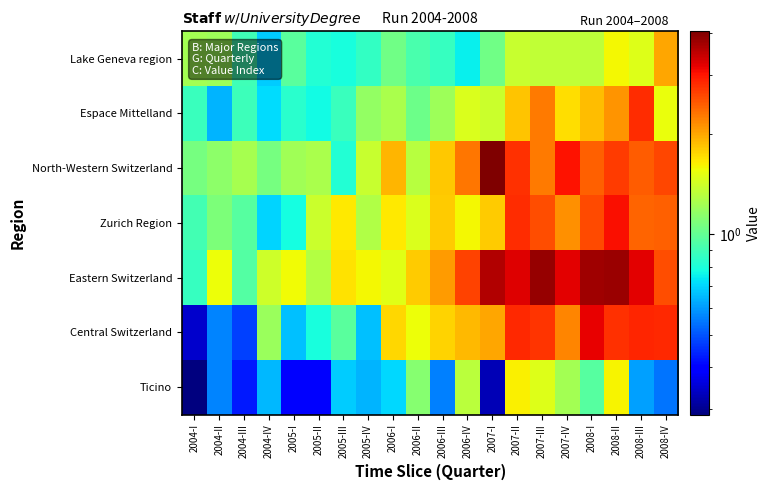

Rank the series by their maximum value, from highest to lowest.

North-Western Switzerland, Eastern Switzerland, Central Switzerland, Zurich Region, Espace Mittelland, Lake Geneva region, Ticino